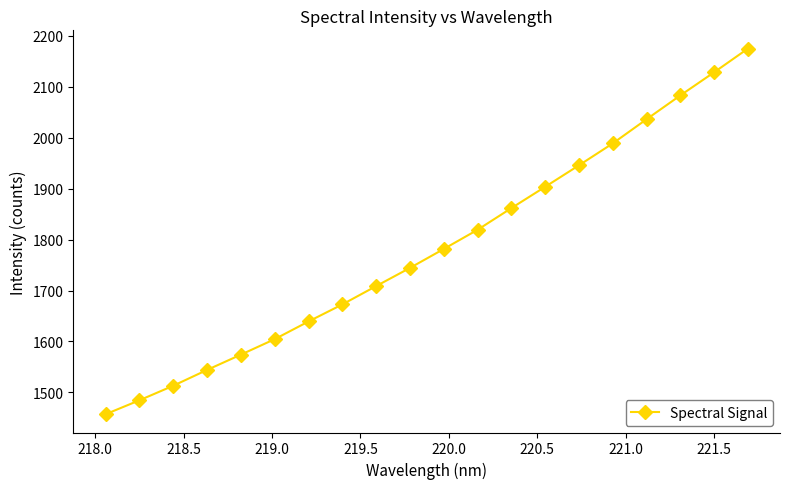

What is the smallest value displayed?

1457.2